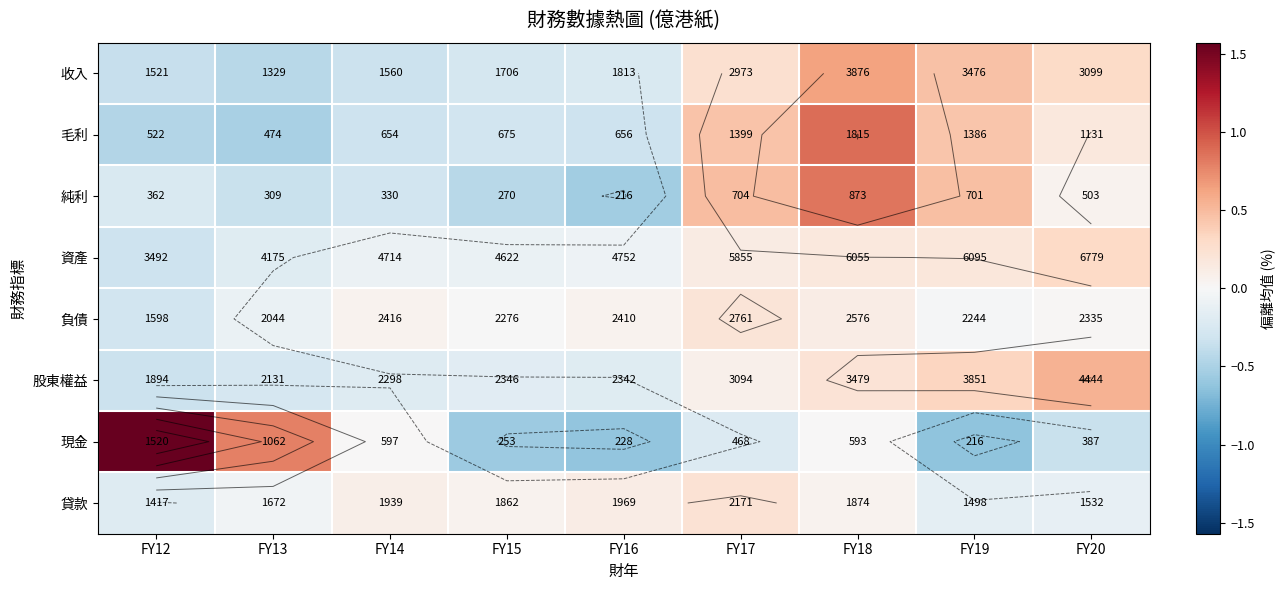

The value of 負債 at FY18 is 0.1. True or false?

True